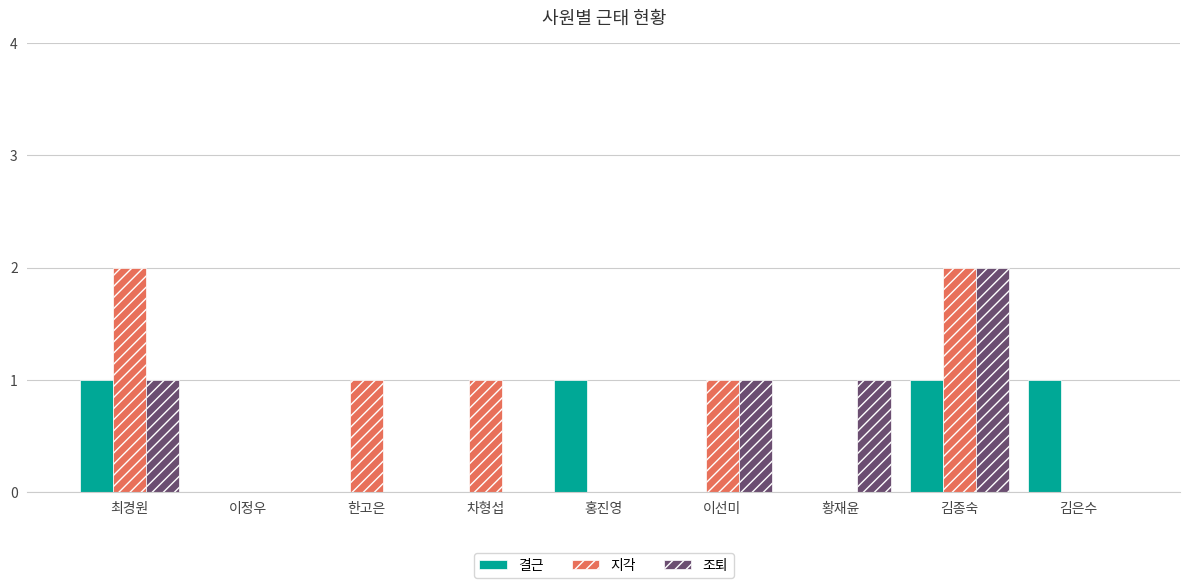

At which category is the sum across all series the highest?

김종숙